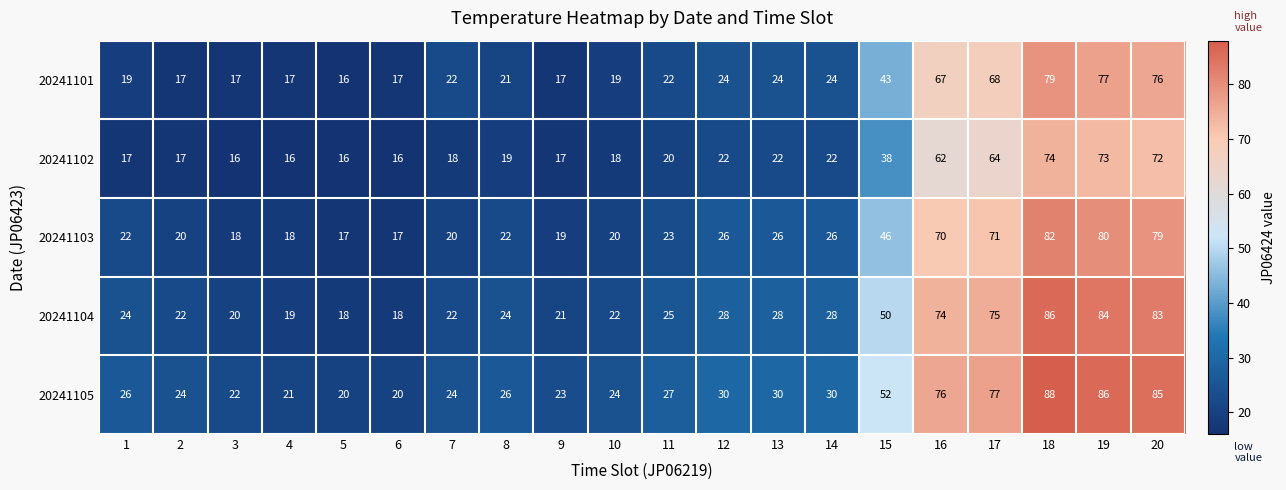

Which label corresponds to the largest value in the chart?

18